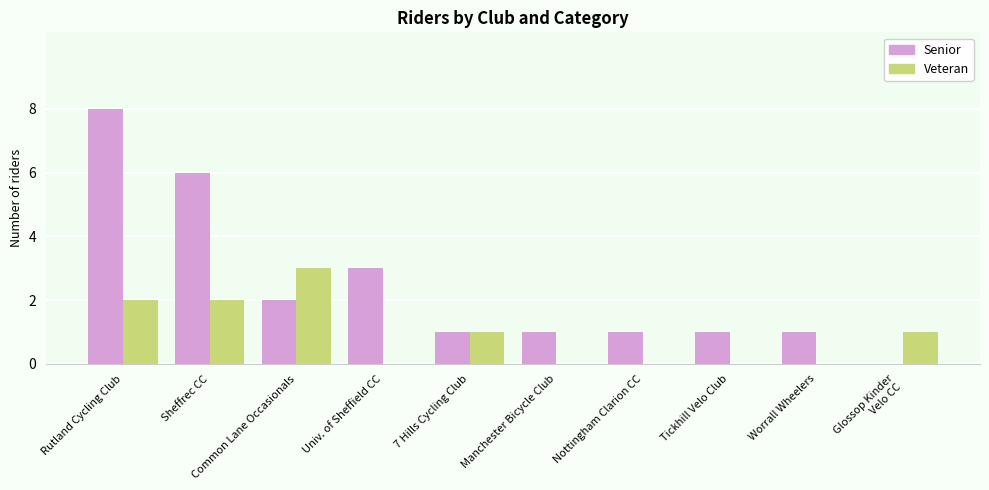

At which label does Senior reach its peak?

Rutland Cycling Club